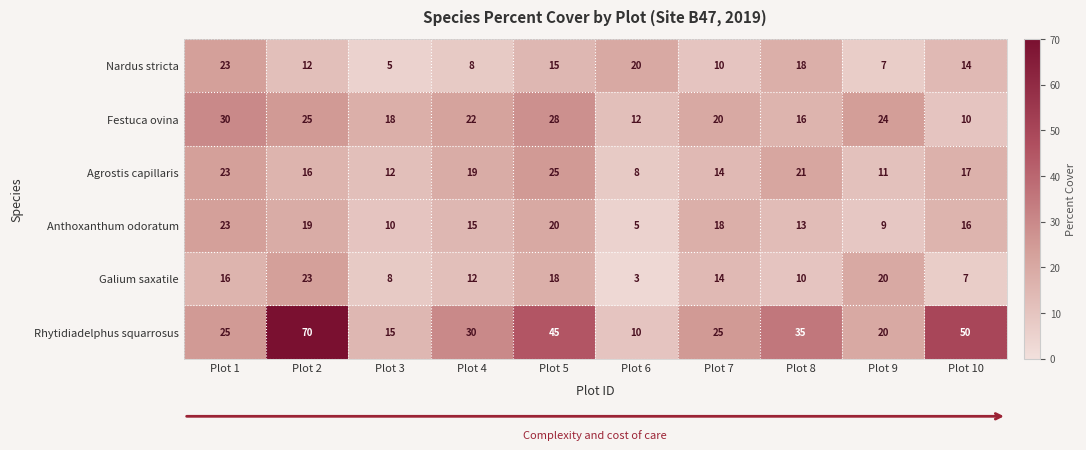

What is the maximum value shown in the chart?

70